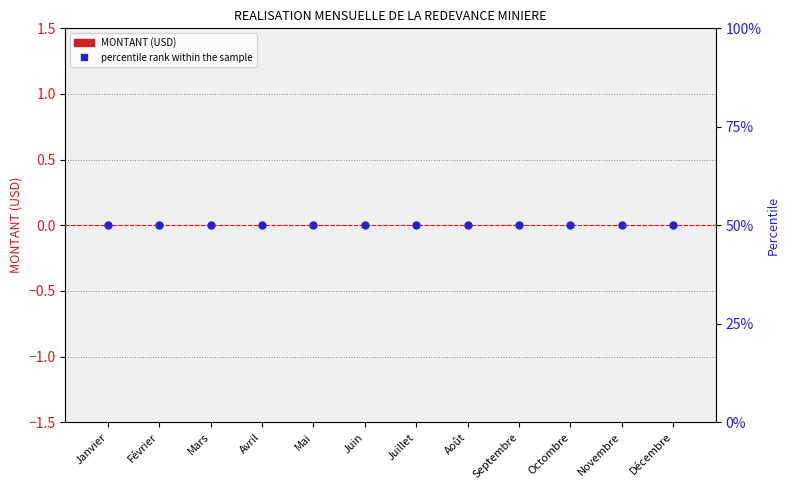

Which series has the largest total across all categories?

percentile rank within the sample